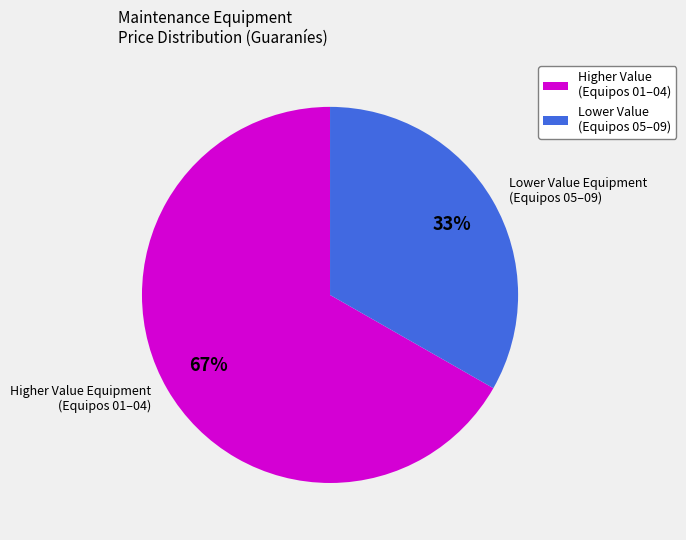

Combined, do Lower Value Equipment (Equipos 05–09) and Higher Value Equipment (Equipos 01–04) account for over 50%?

Yes